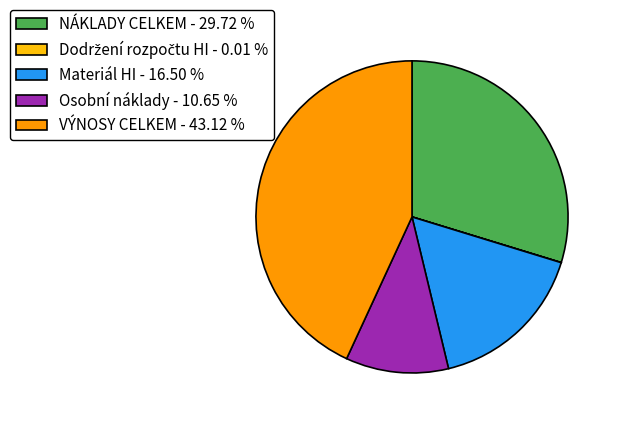

Do Osobní náklady and Materiál HI together represent more than half of the pie?

No